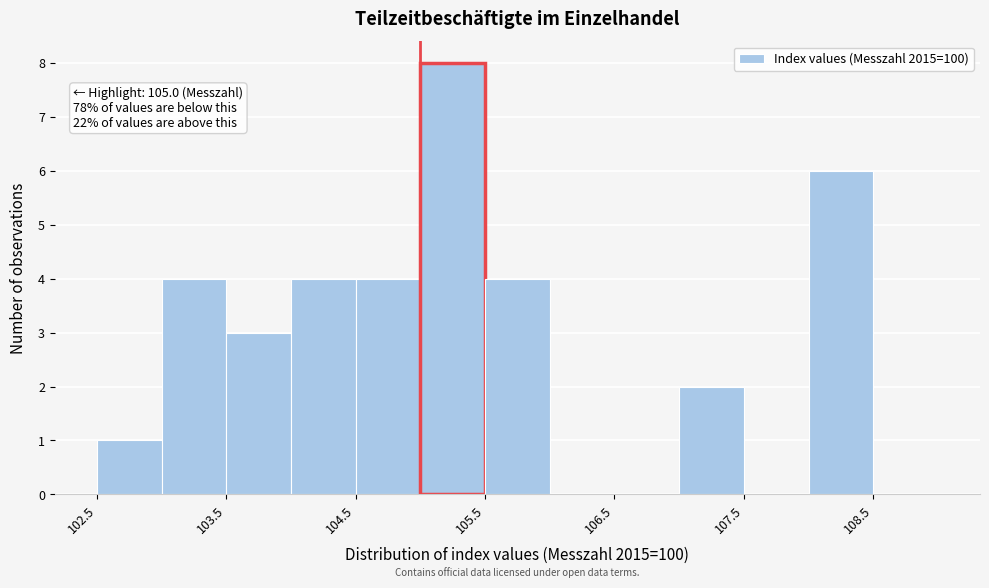

Which range on the x-axis has the tallest bar?

105.0 to 105.5